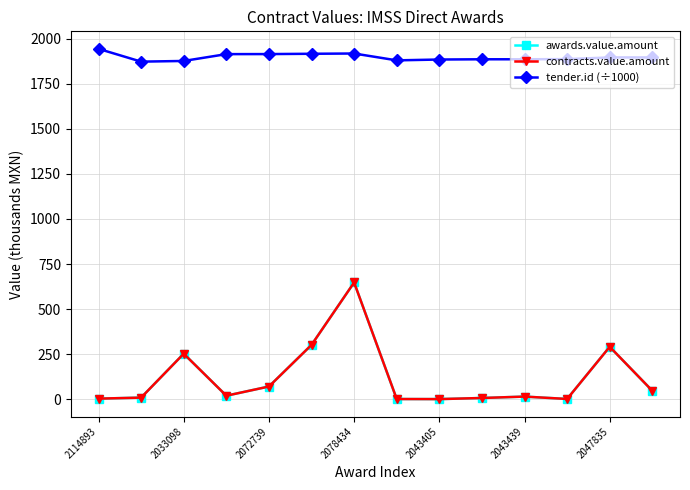

Is this an area chart (filled region under the line)?

No